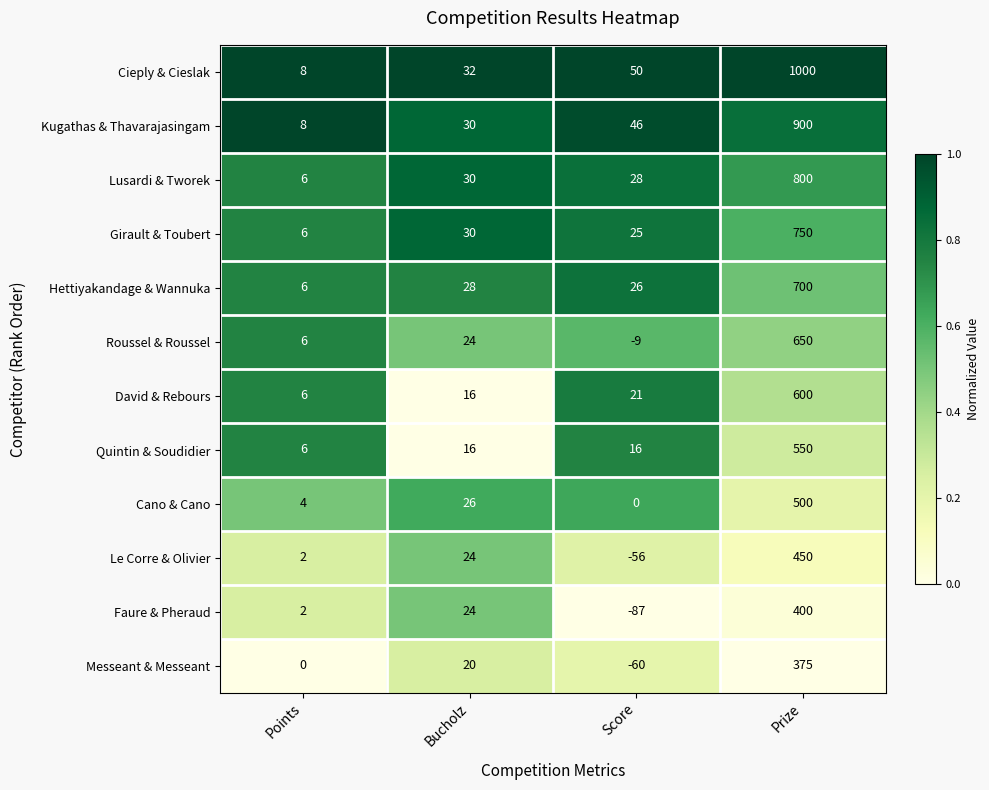

At Prize, list the series in order from smallest to largest.

Messeant & Messeant, Faure & Pheraud, Le Corre & Olivier, Cano & Cano, Quintin & Soudidier, David & Rebours, Roussel & Roussel, Hettiyakandage & Wannuka, Girault & Toubert, Lusardi & Tworek, Kugathas & Thavarajasingam, Cieply & Cieslak